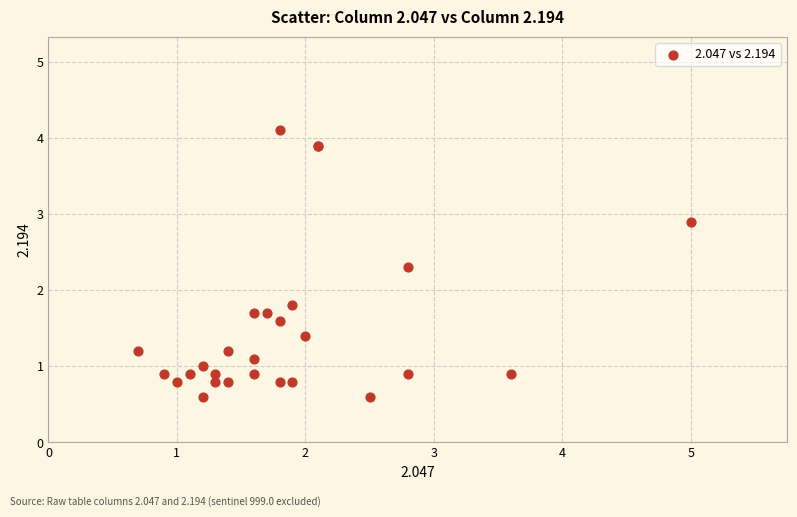

What Y value in the scatter plot is closest to 2?

1.8